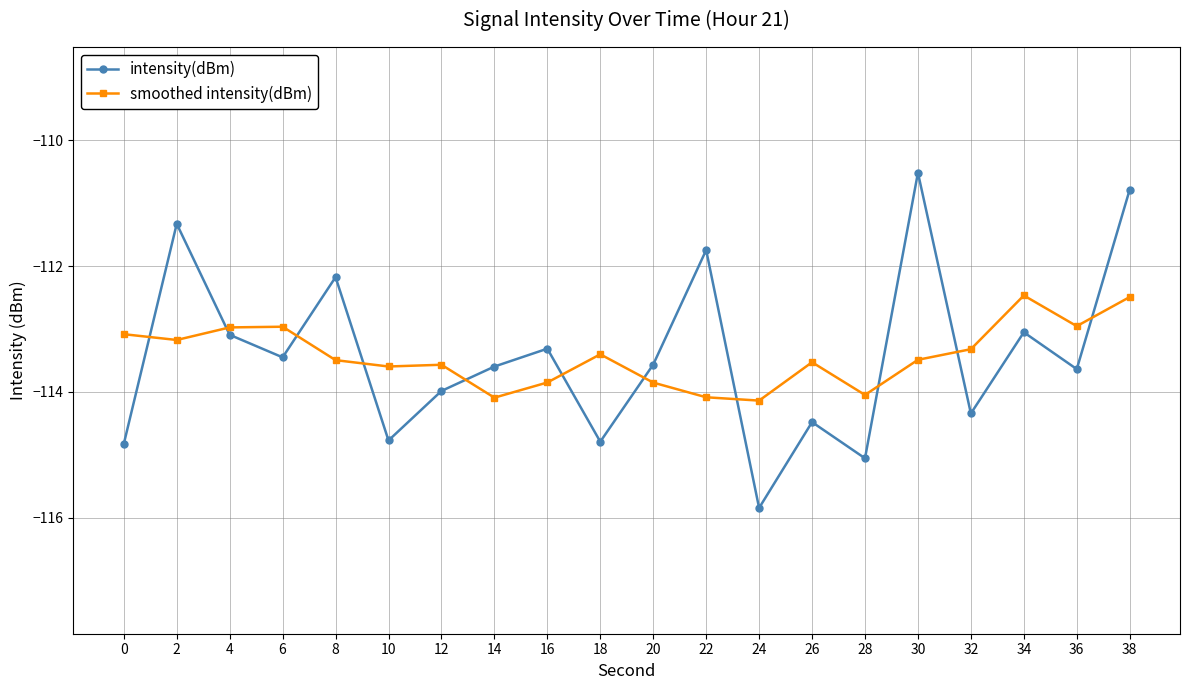

At 14, list the series in order from smallest to largest.

smoothed intensity(dBm), intensity(dBm)